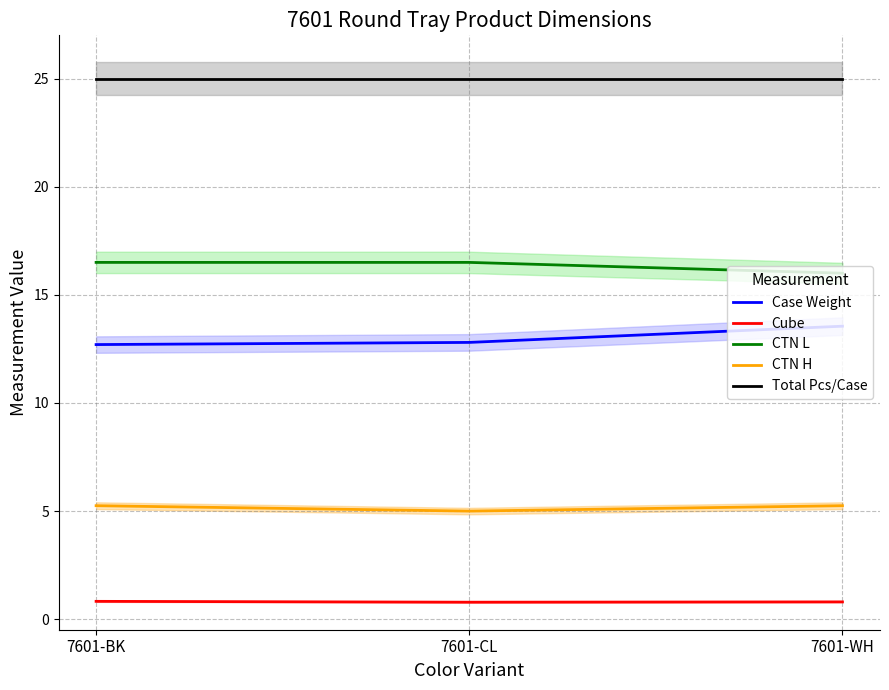

Rank the series by their maximum value, from lowest to highest.

Cube, CTN H, Case Weight, CTN L, Total Pcs/Case